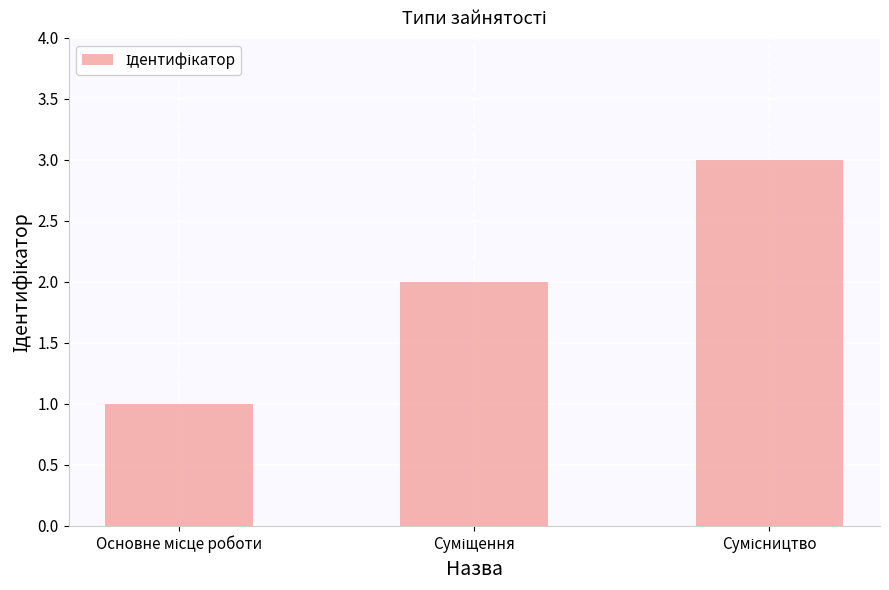

What is the sum of all values?

6